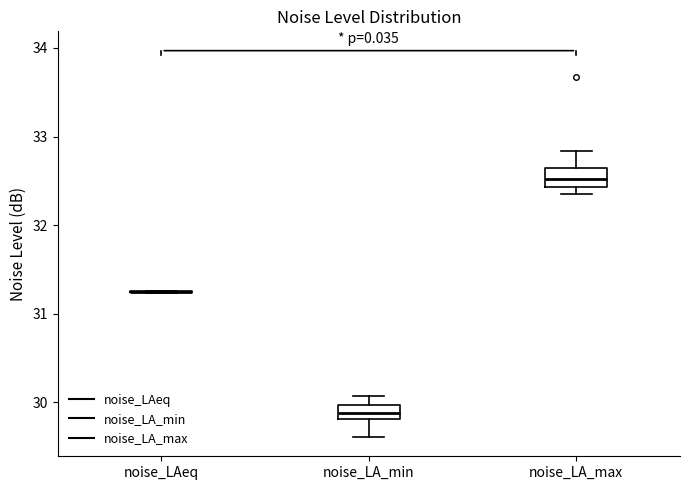

Reading left to right, transcribe this box plot: for each box, give where its median line is, the range the box spans, and where its two whiskers end, as read against the y-axis. The values are not printed on the chart, so give them approximately, as read against the axis.

noise_LAeq: box collapsed to a line at 31.3, whiskers 31.2 to 31.3
noise_LA_min: median 29.9, box 29.8 to 30.0, whiskers 29.6 to 30.1
noise_LA_max: median 32.5, box 32.4 to 32.7, whiskers 32.4 (just below the box's lower edge) to 32.8